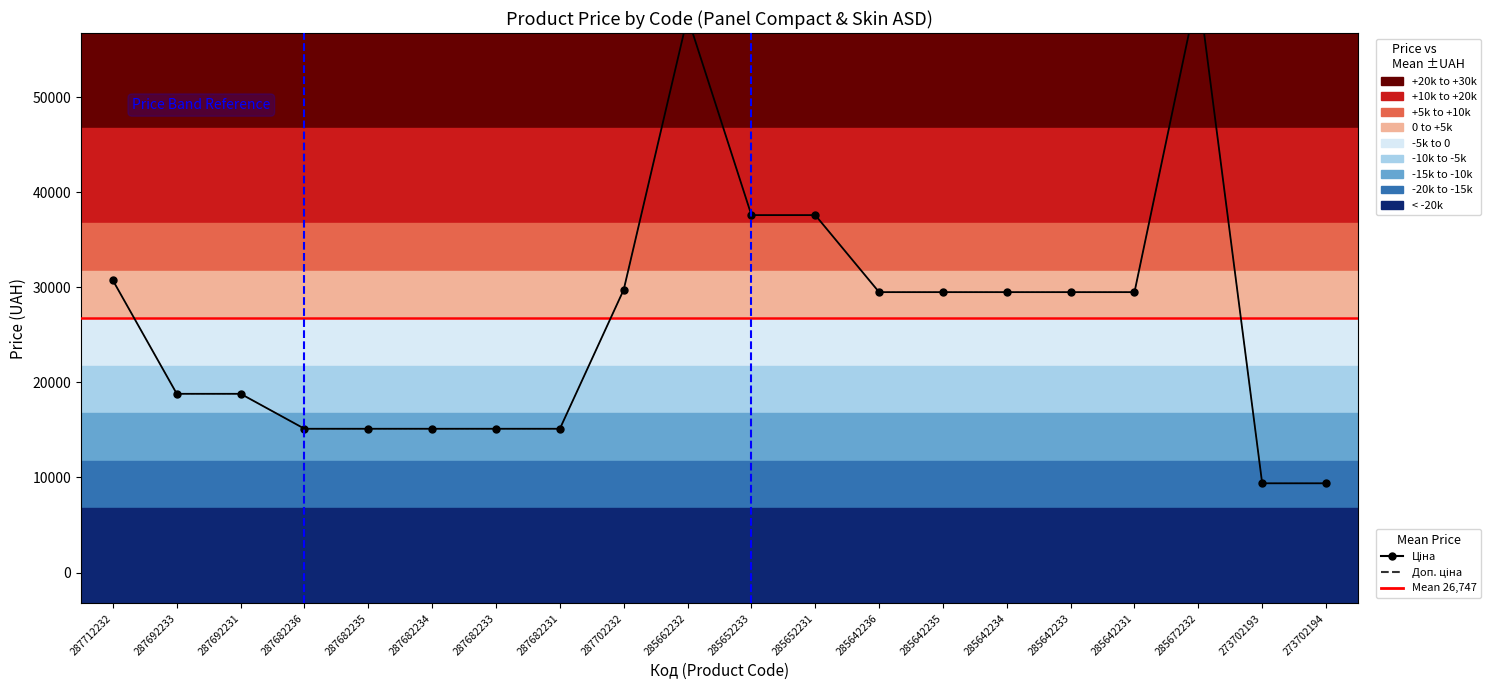

What is the lowest value of the Ціна series?

9384.0